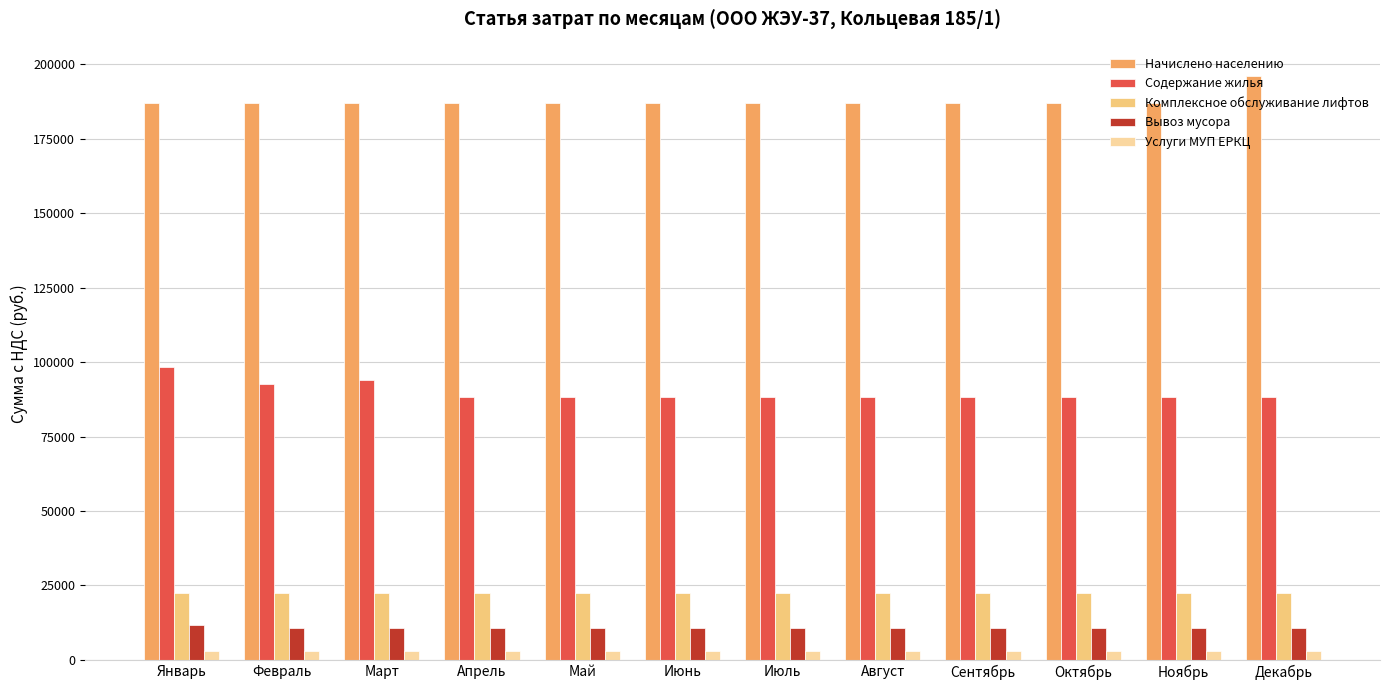

At which category does the chart reach its peak across all series?

Декабрь